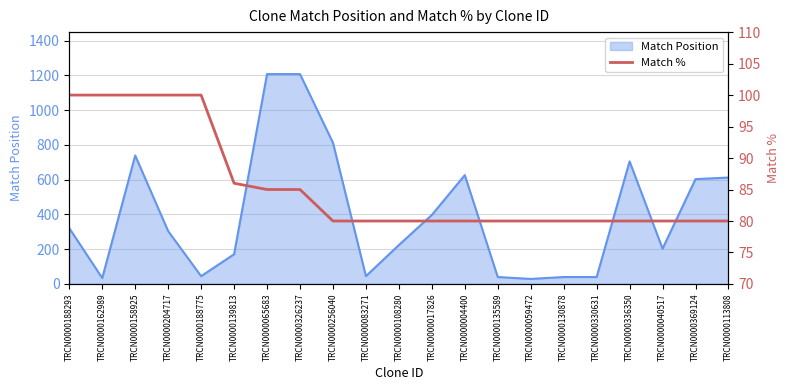

What position from the left is TRCN0000059472?

15